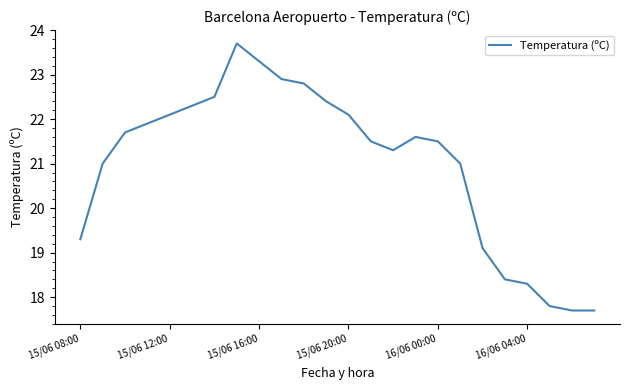

What is the difference between the maximum and minimum values?

6.0